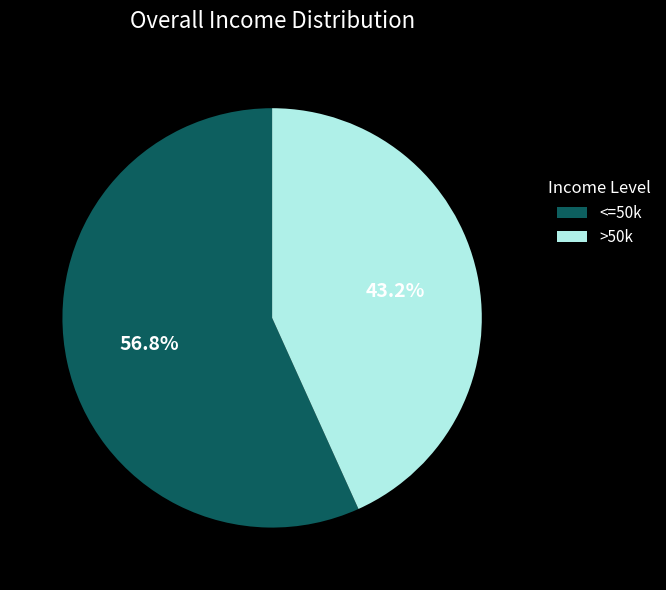

Rank the categories by value from lowest to highest.

>50k, <=50k